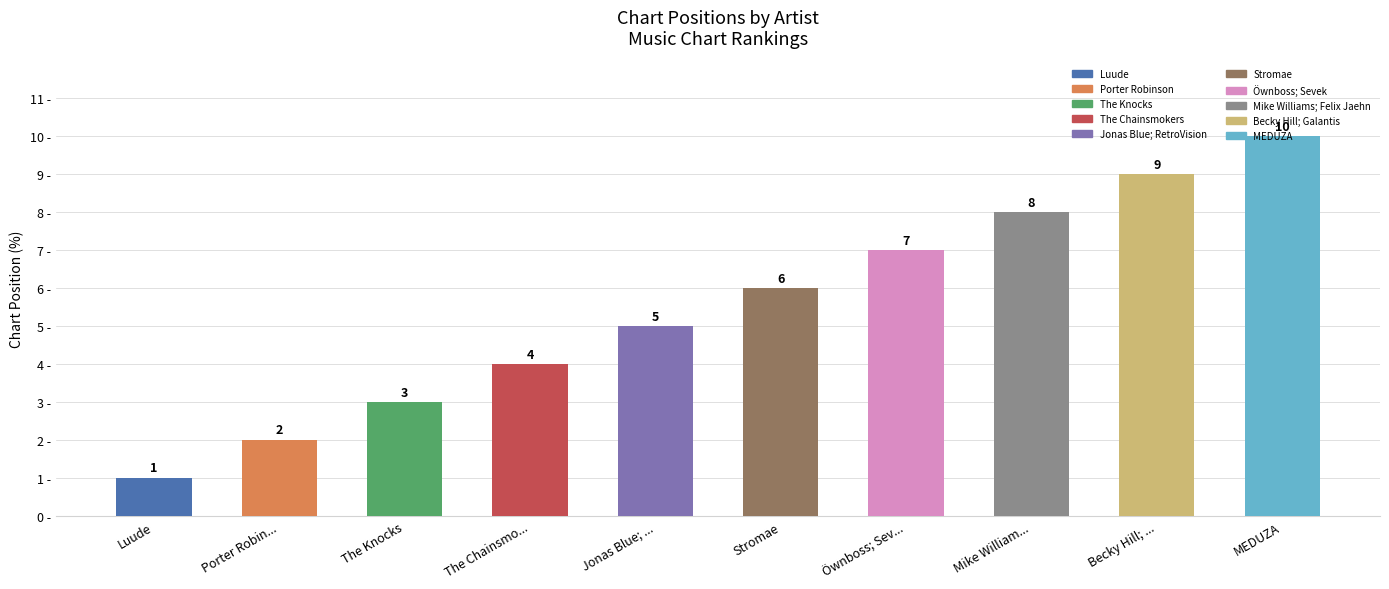

What is the difference between the maximum and minimum values?

9